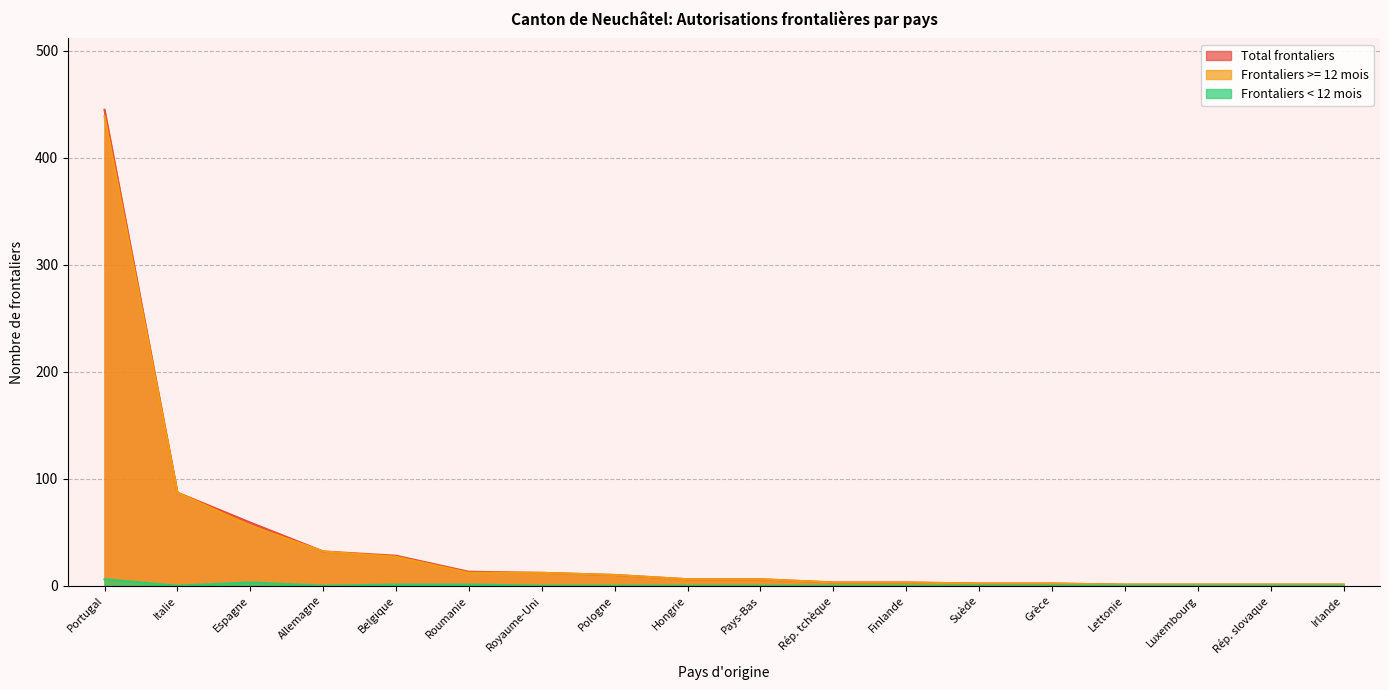

What is the average value of the Frontaliers >= 12 mois series?

39